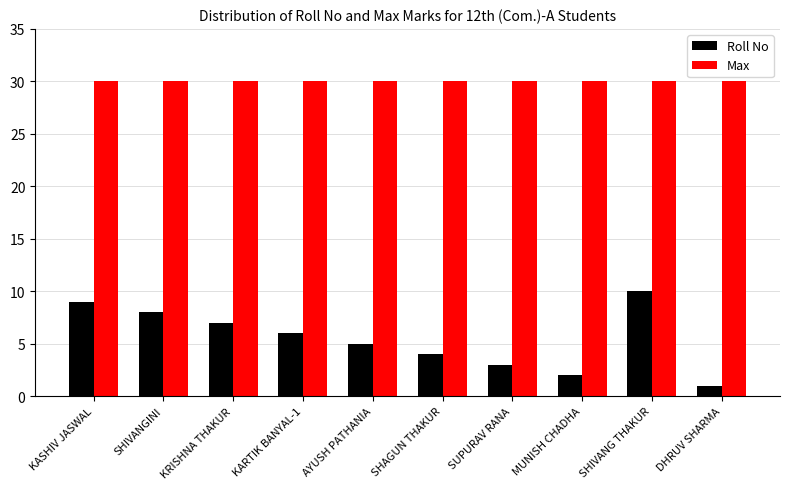

At which category is the sum across all series the highest?

SHIVANG THAKUR